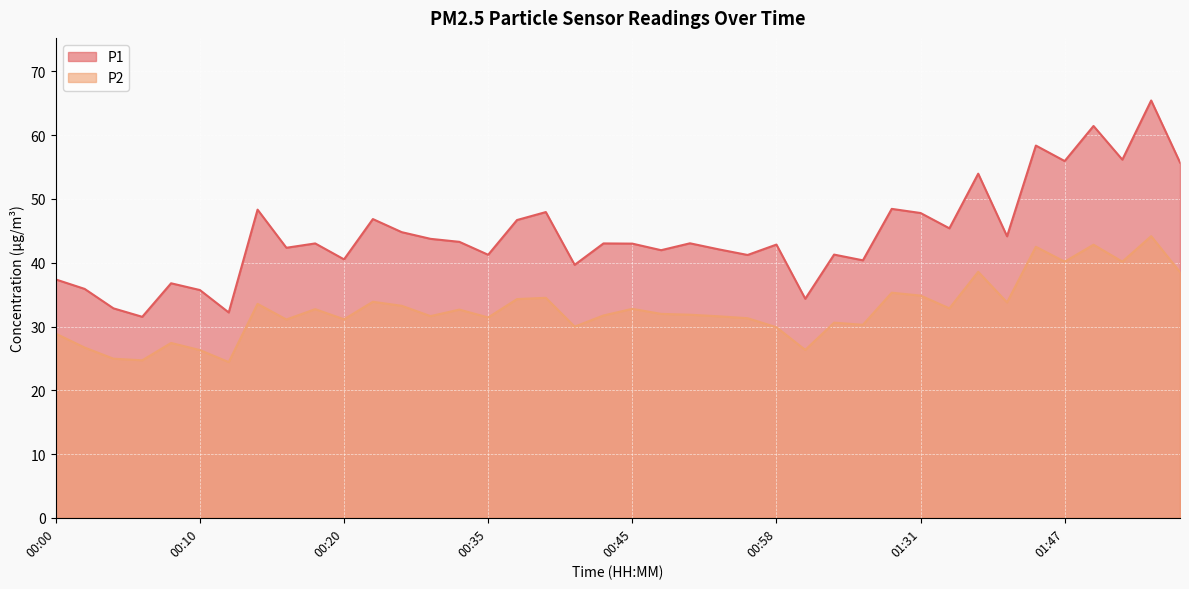

Reading left to right, what are all the values shown in this chart?

P1: 00:00=37.4	00:02=35.9	00:04=32.9	00:06=31.5	00:08=36.8	00:10=35.7	00:12=32.2	00:14=48.3	00:16=42.4	00:18=43.0	00:20=40.5	00:22=46.9	00:24=44.8	00:29=43.8	00:31=43.3	00:35=41.2	00:37=46.7	00:39=48.0	00:41=39.7	00:43=43.0	00:45=43.0	00:47=42.0	00:49=43.0	00:51=42.1	00:56=41.2	00:58=42.9	01:00=34.4	01:02=41.3	01:04=40.4	01:14=48.5	01:31=47.8	01:33=45.4	01:35=54.0	01:37=44.1	01:39=58.4	01:47=56.0	01:49=61.5	01:54=56.2	01:56=65.5	01:58=55.7
P2: 00:00=28.9	00:02=26.7	00:04=24.9	00:06=24.7	00:08=27.4	00:10=26.3	00:12=24.4	00:14=33.5	00:16=31.1	00:18=32.7	00:20=31.1	00:22=33.9	00:24=33.2	00:29=31.6	00:31=32.6	00:35=31.4	00:37=34.3	00:39=34.5	00:41=30.0	00:43=31.7	00:45=32.8	00:47=32.0	00:49=31.9	00:51=31.6	00:56=31.3	00:58=29.9	01:00=26.3	01:02=30.6	01:04=30.3	01:14=35.3	01:31=34.9	01:33=32.9	01:35=38.6	01:37=33.8	01:39=42.5	01:47=40.2	01:49=42.8	01:54=40.2	01:56=44.2	01:58=38.5